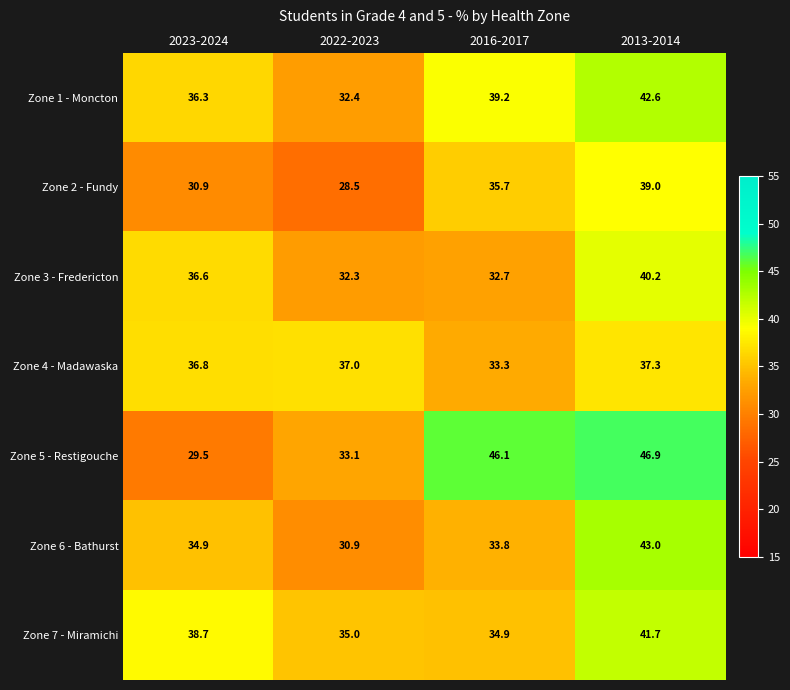

Which category has the highest value across all series?

2013-2014